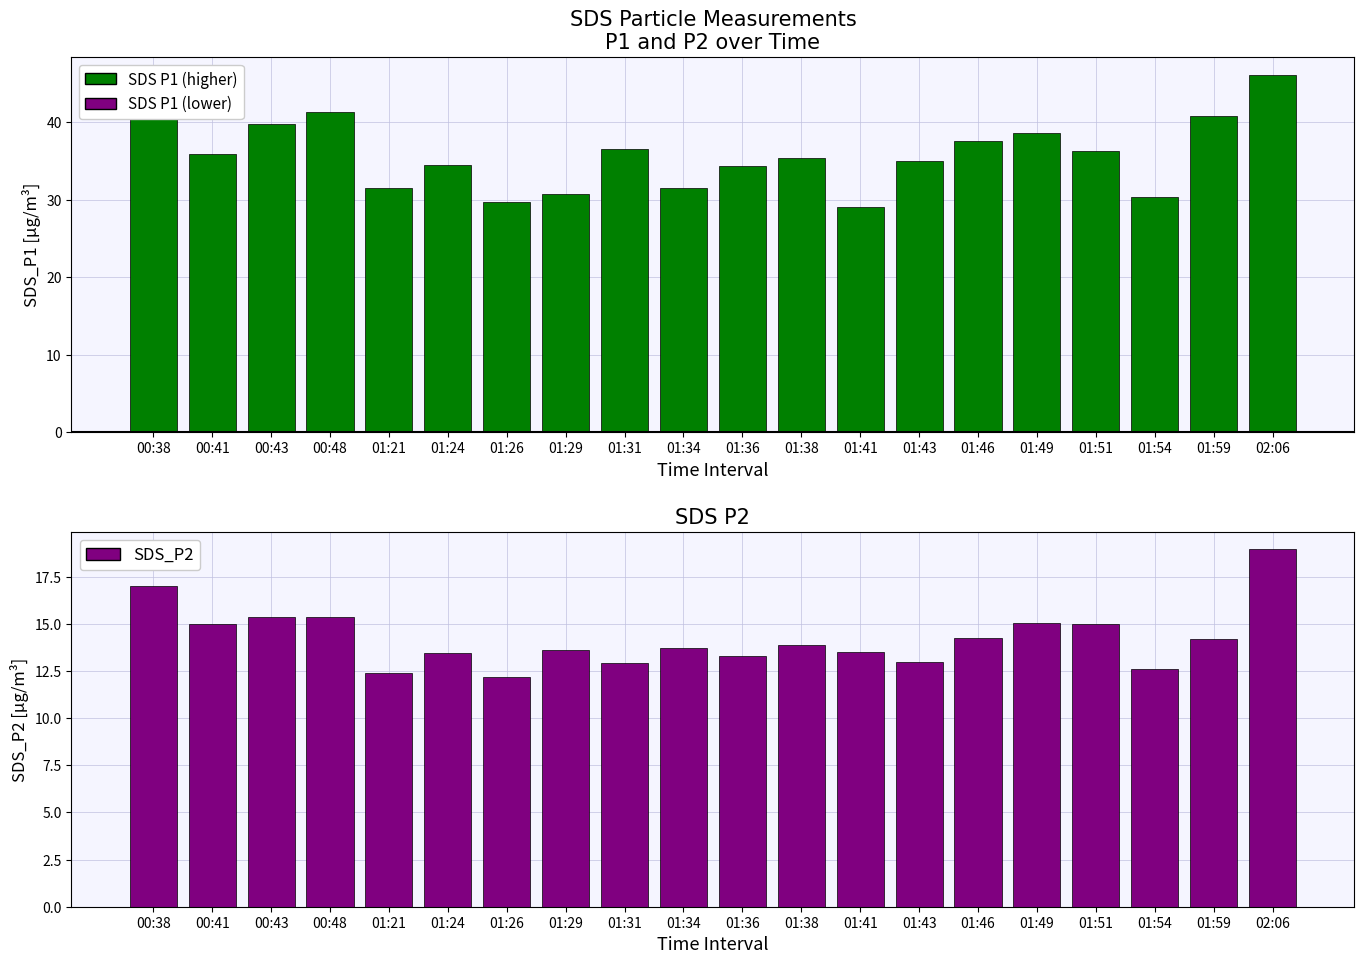

The SDS_P1 series shows 58.0 at 01:46. True or false?

False